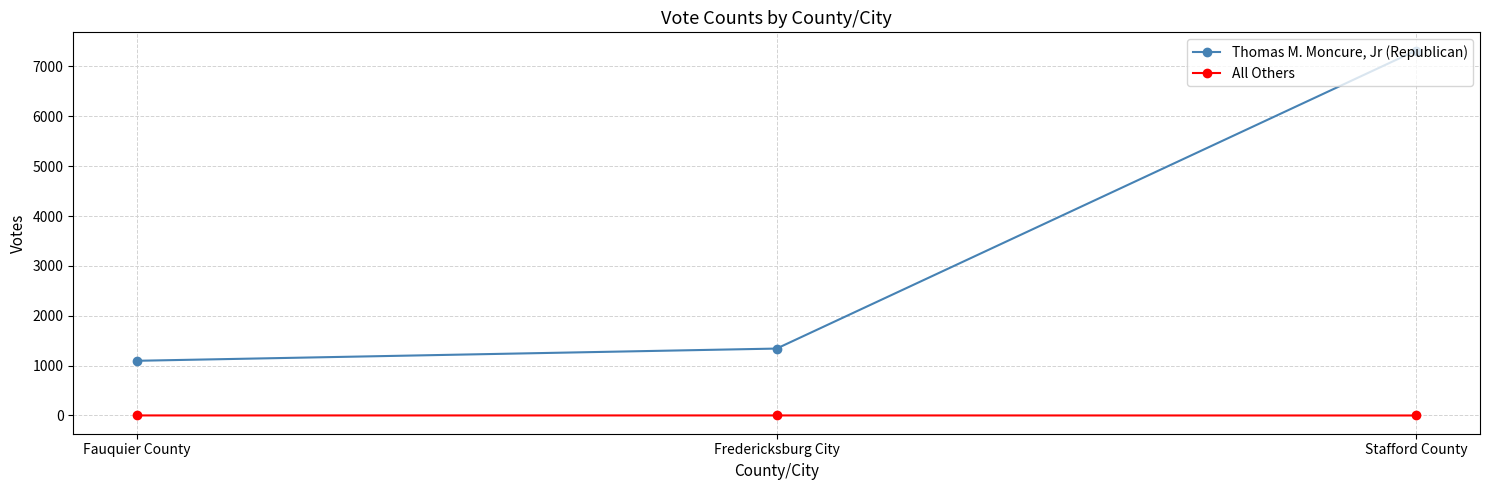

What is the sum of the Thomas M. Moncure, Jr (Republican) values at Fauquier County and Stafford County?

8416